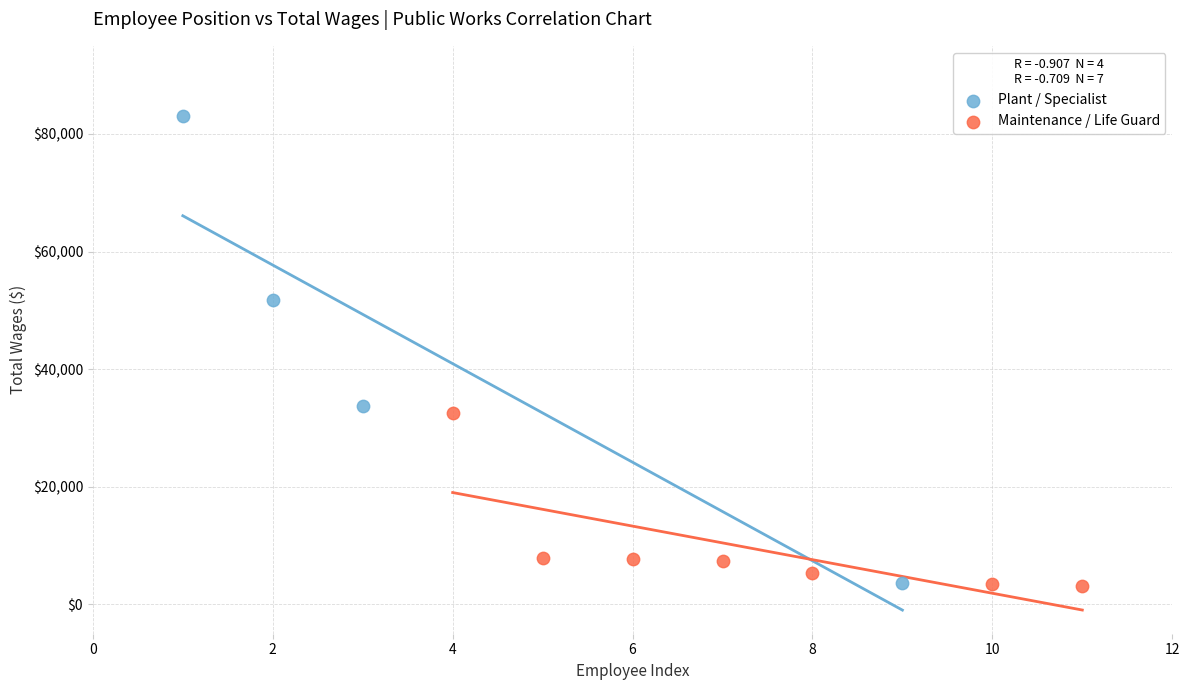

Which series has the largest Y range (max minus min)?

Plant / Specialist